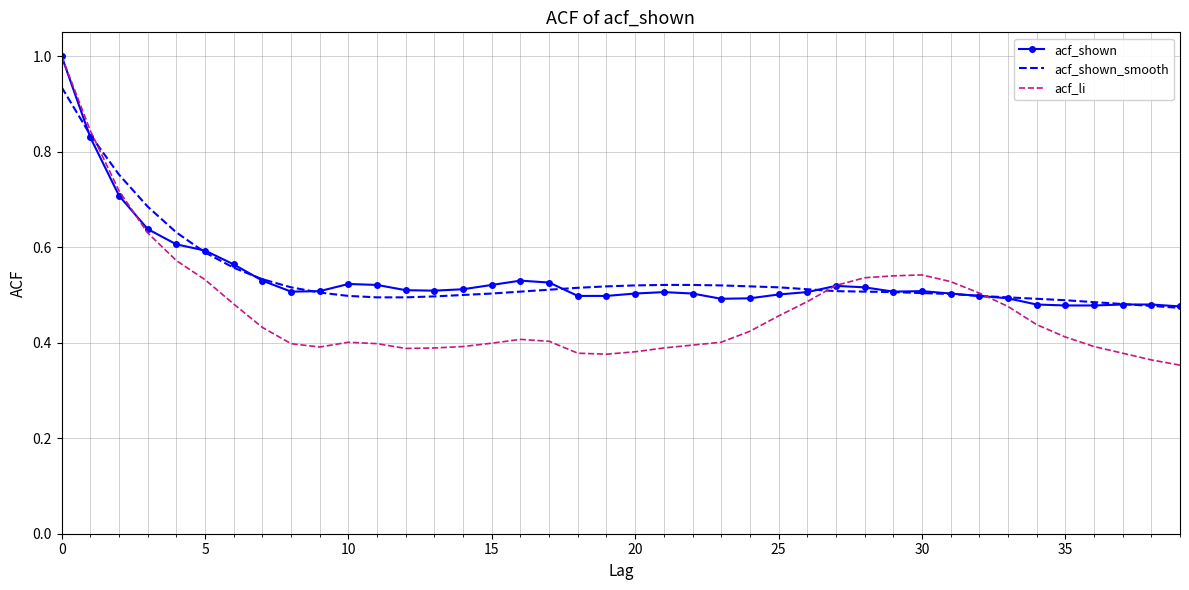

What is the maximum value for acf_shown?

1.0